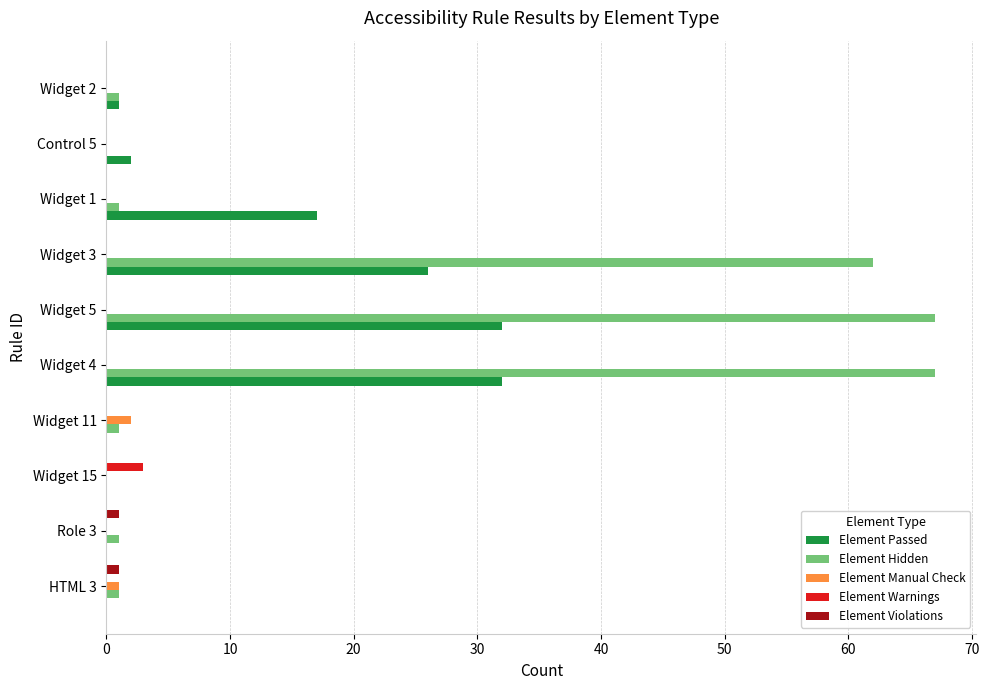

True or false: Element Manual Check has a value of 2 at Widget 11.

True